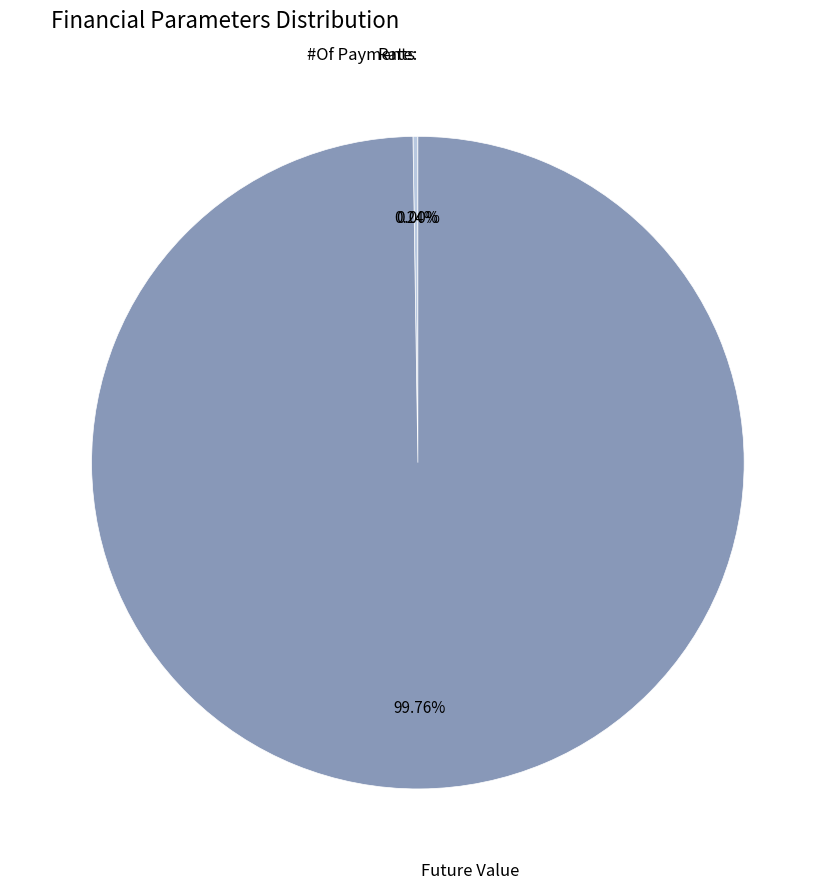

Which category has the biggest portion of the pie?

Future Value